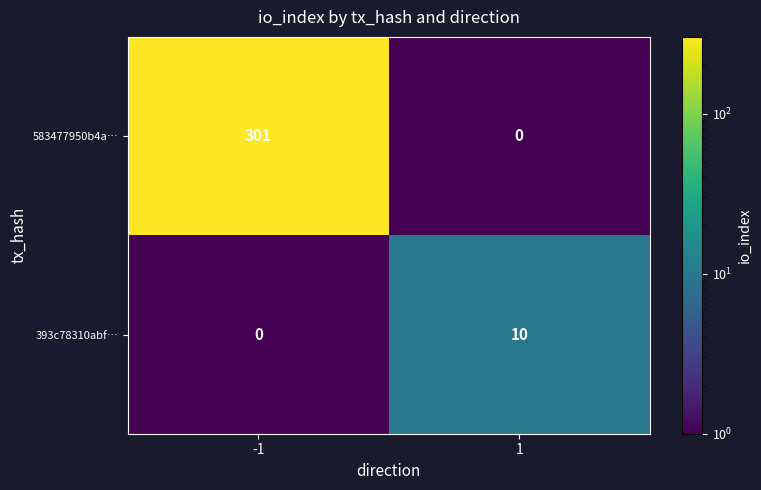

True or false: 393c78310abf… has a value of 10 at 1.

True